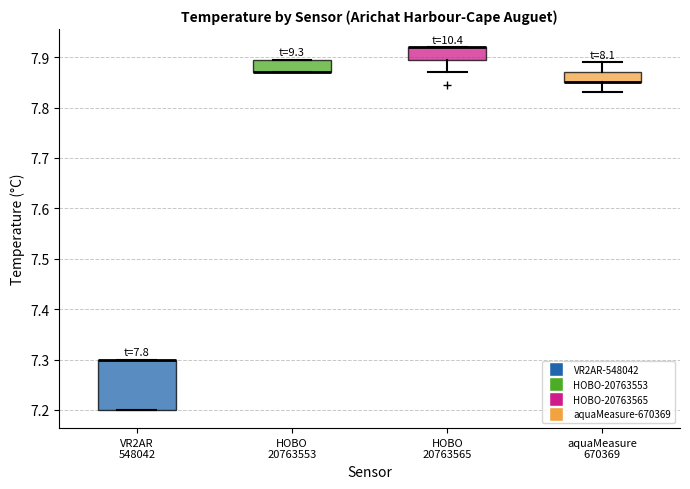

Comparing the boxes themselves (not the whiskers), which one is the tallest?

VR2AR 548042